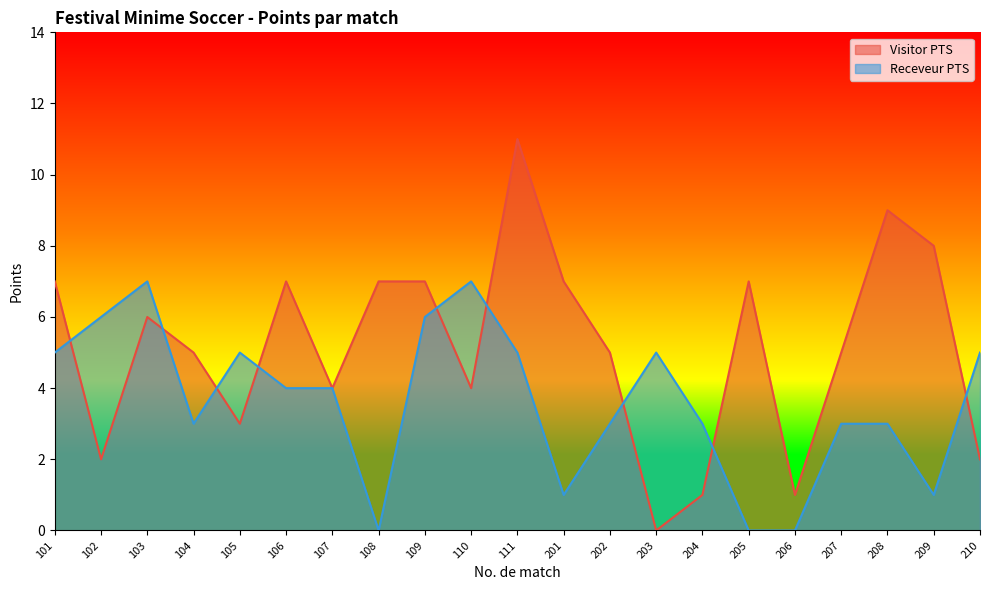

Between 110 and 206, which series saw the biggest shift?

Receveur PTS